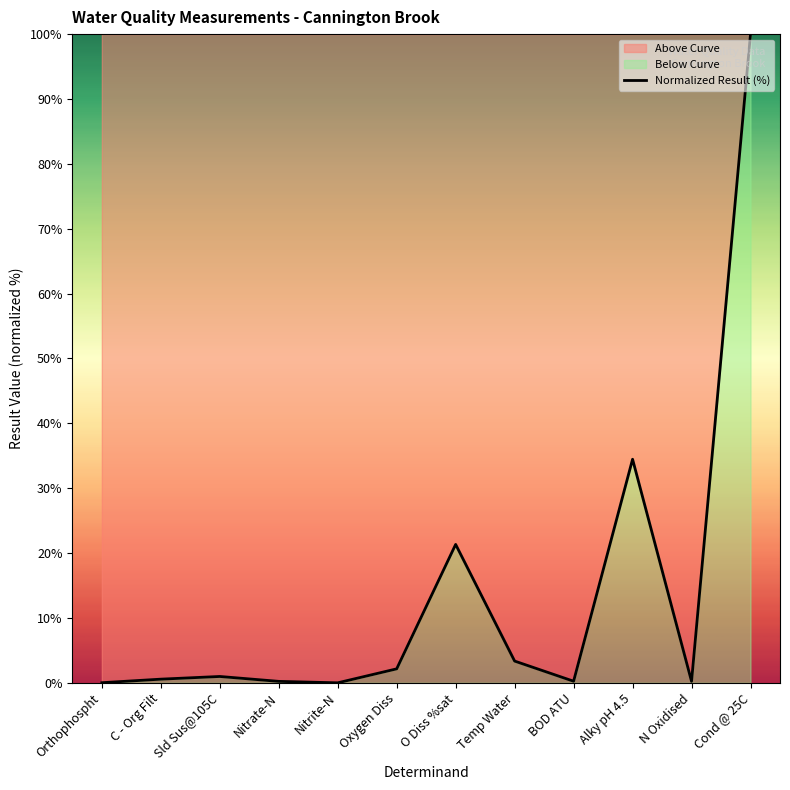

What is the difference between the maximum and minimum values?

100.0